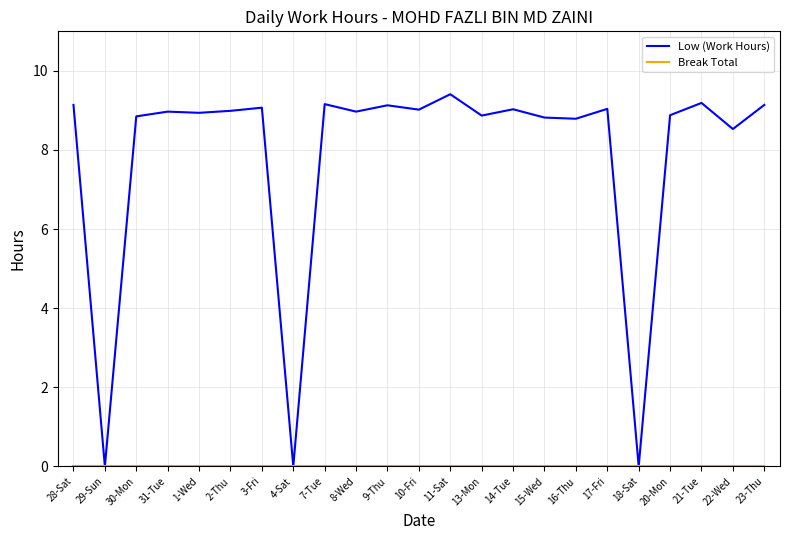

What is the total value across all series at 9-Thu?

9.1